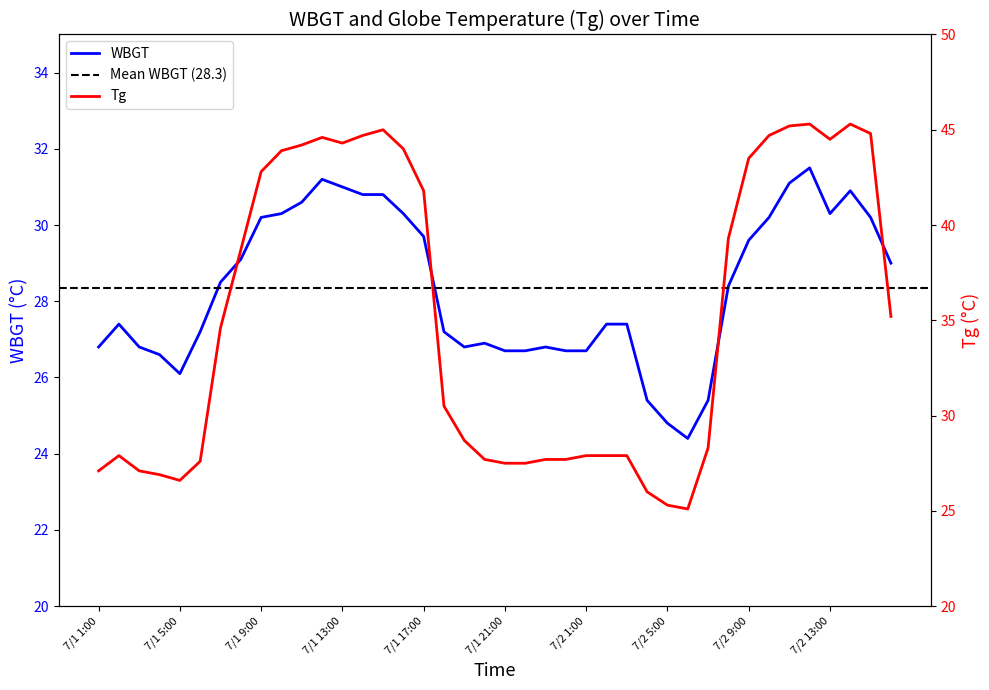

What are all the series names shown in the legend?

WBGT, Tg